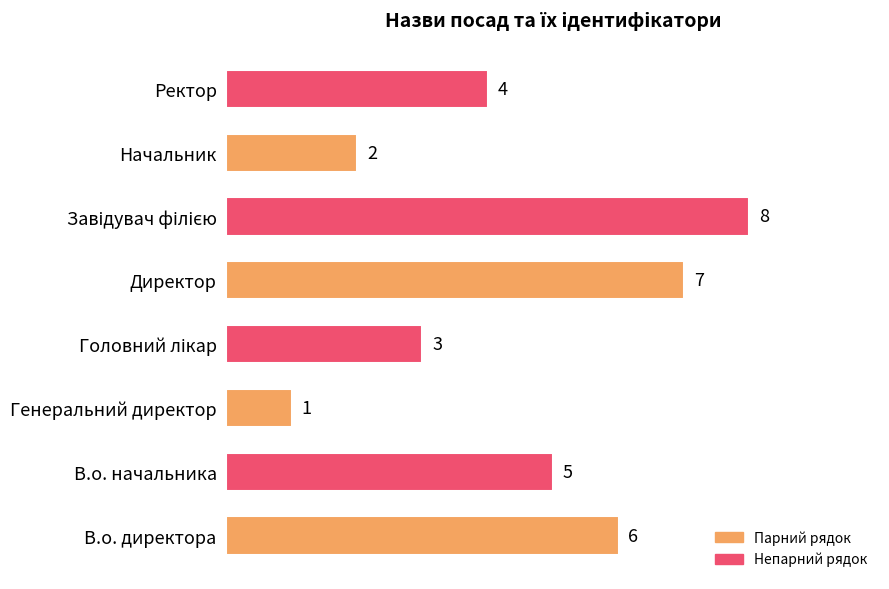

Count the values in the range 3 to 7.

5